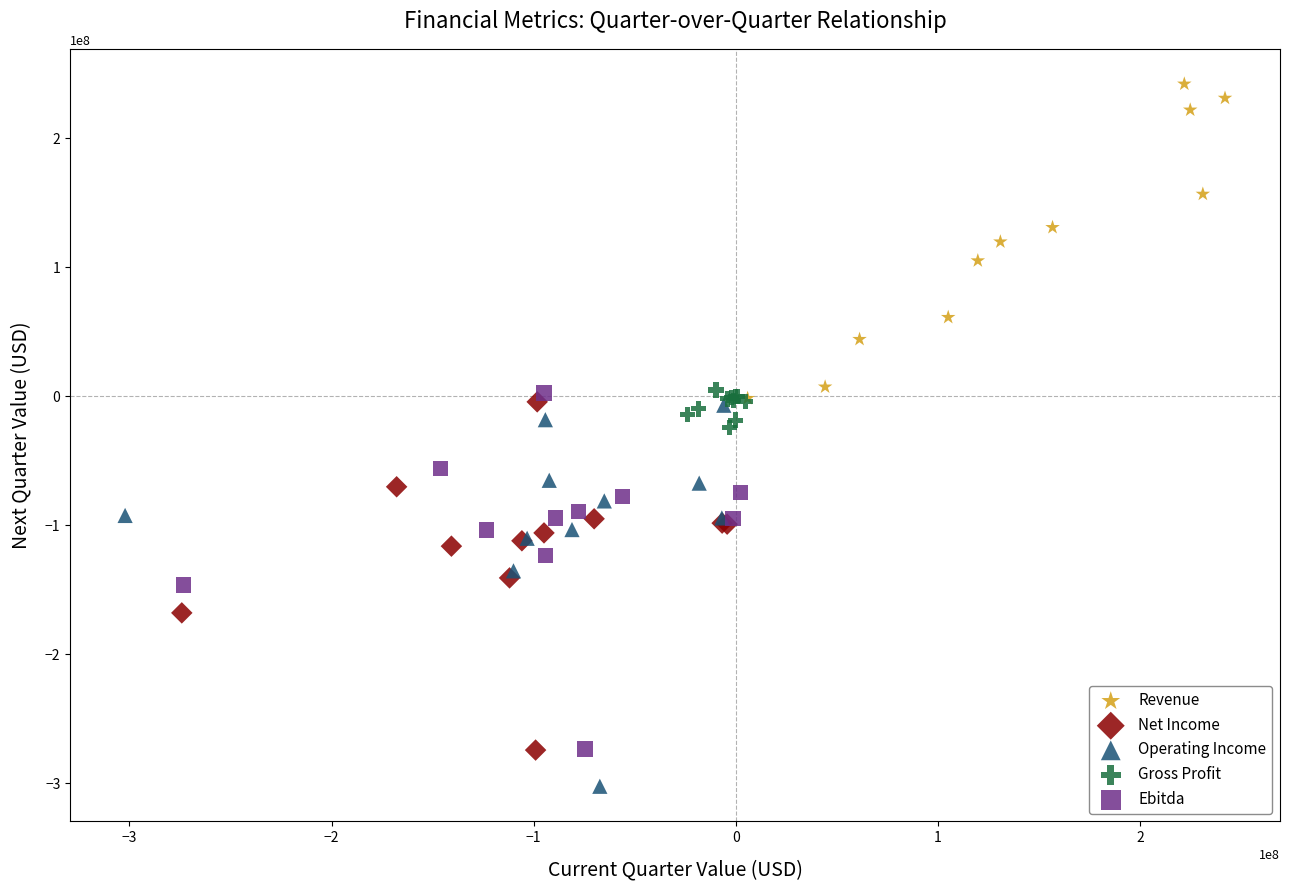

Which series contains the lowest Y value?

Operating Income